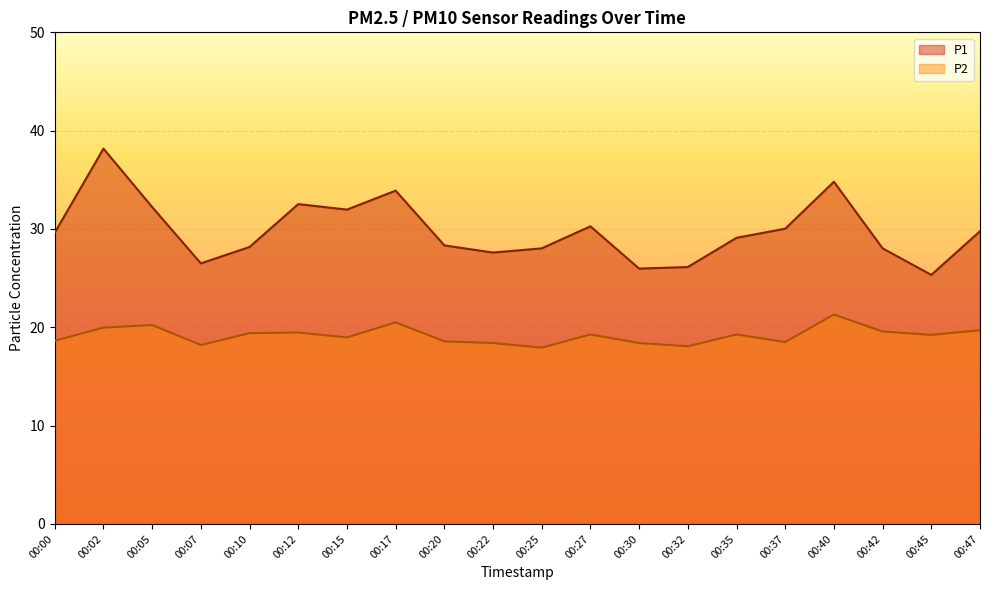

What is the value of the P1 point at the 8th from the left?

33.9